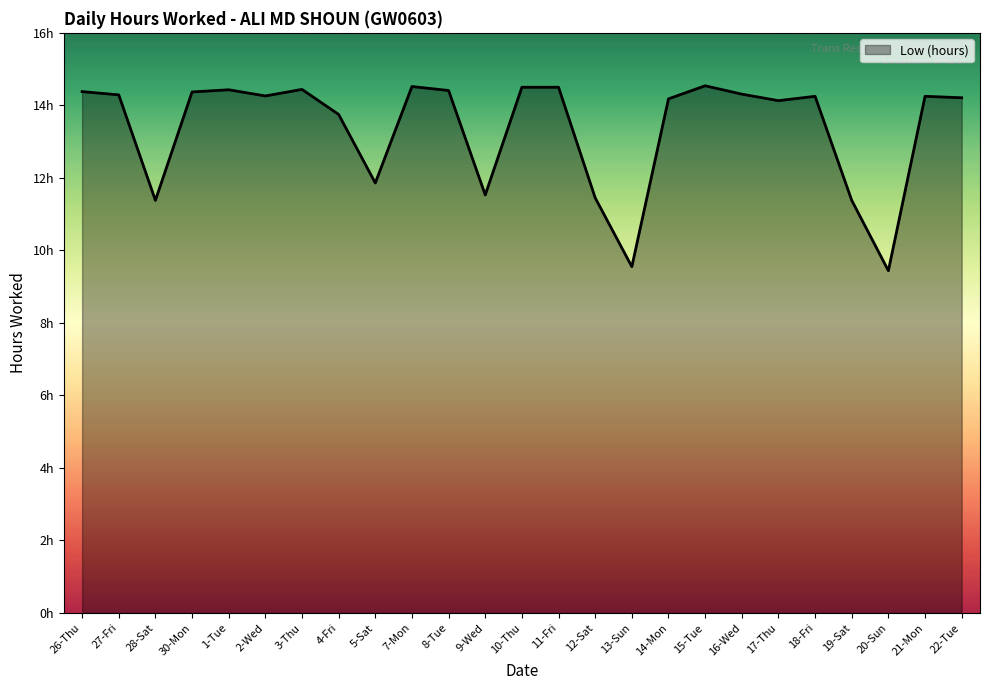

Does the chart have visible grid lines?

No